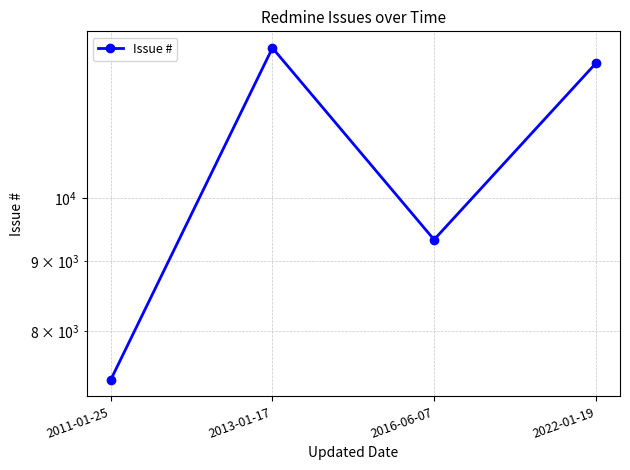

The chart shows a value of 21403 at 2013-01-17. True or false?

False